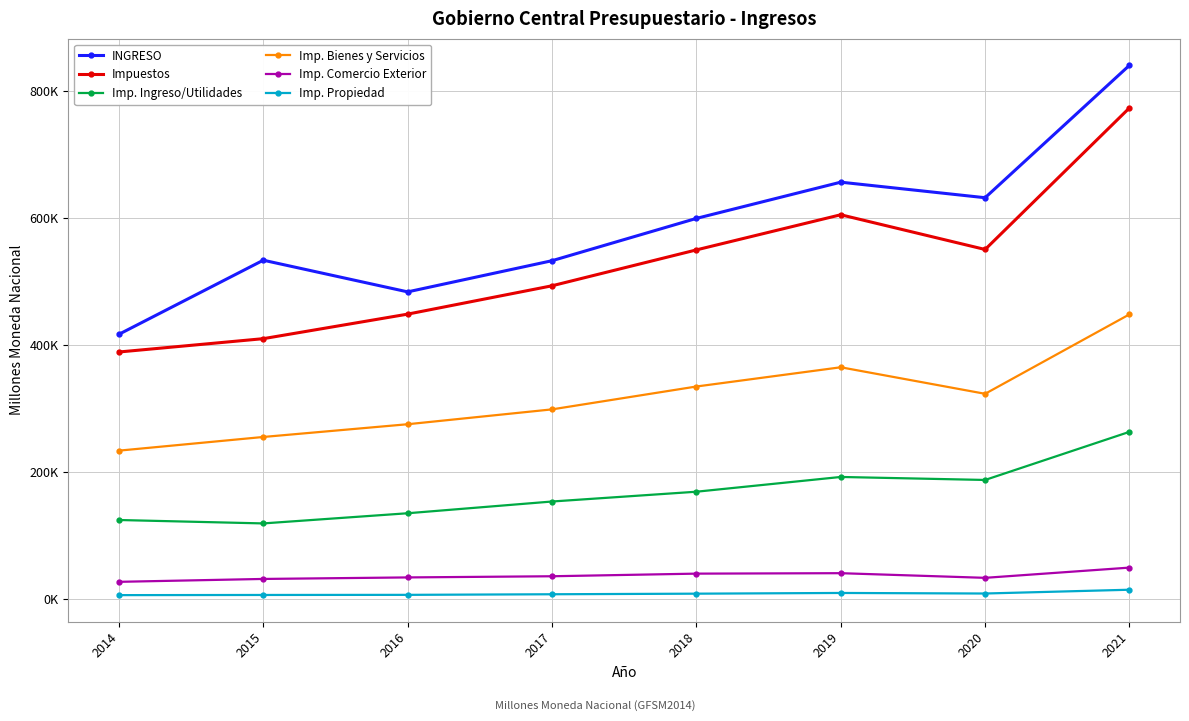

What are all the series names shown in the legend?

INGRESO, Impuestos, Imp. Ingreso/Utilidades, Imp. Bienes y Servicios, Imp. Comercio Exterior, Imp. Propiedad